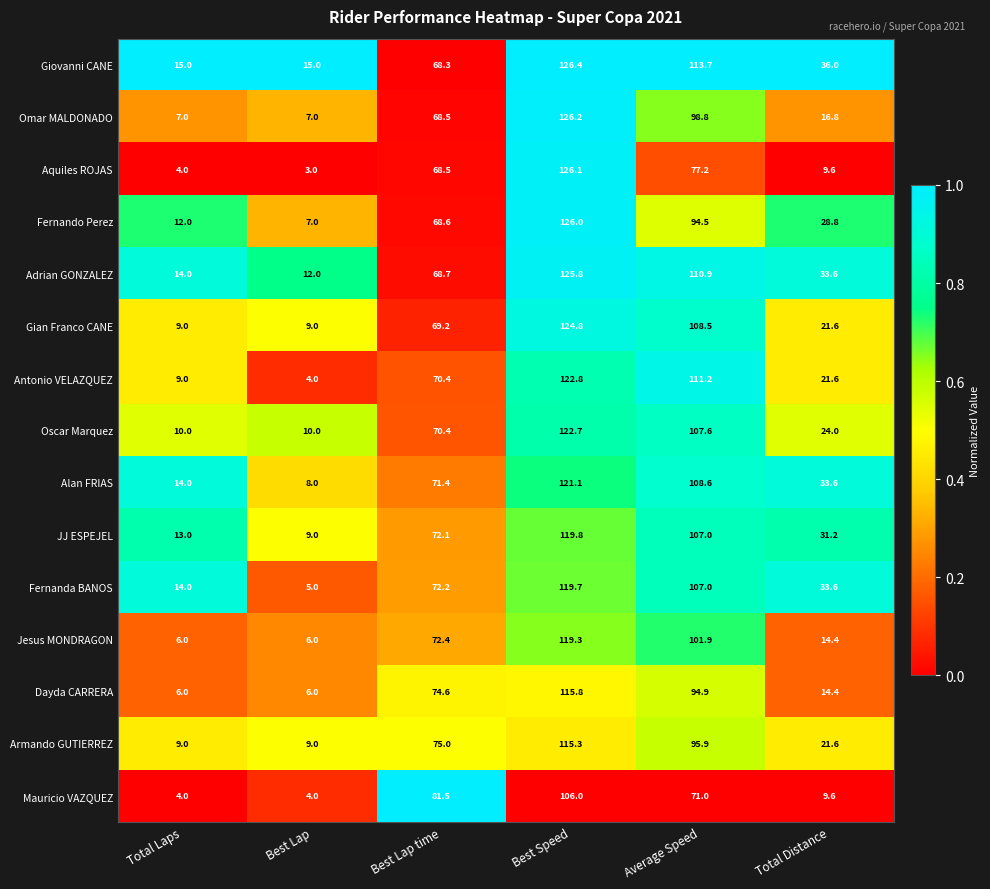

What is the difference between the Aquiles ROJAS values at Average Speed and Best Lap time?

8.7